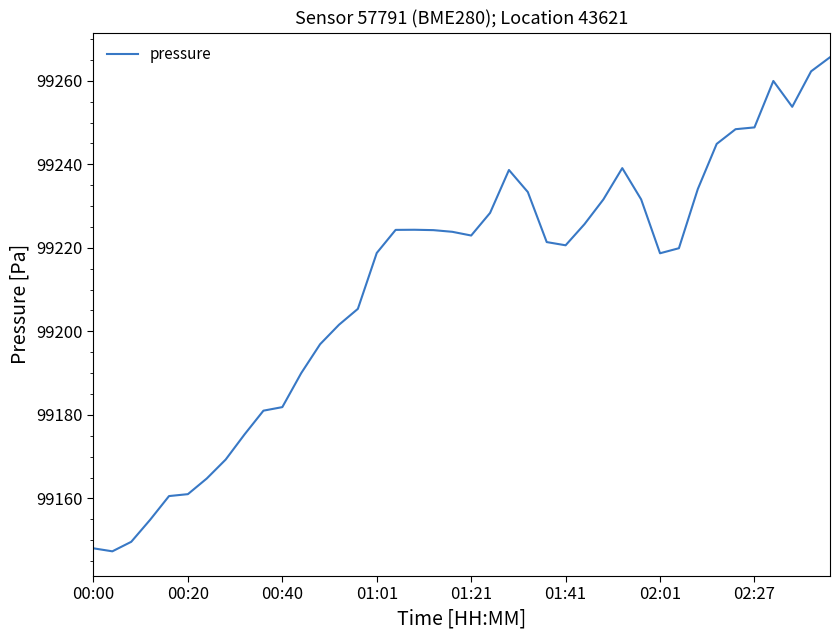

What is the maximum value shown in the chart?

99265.6